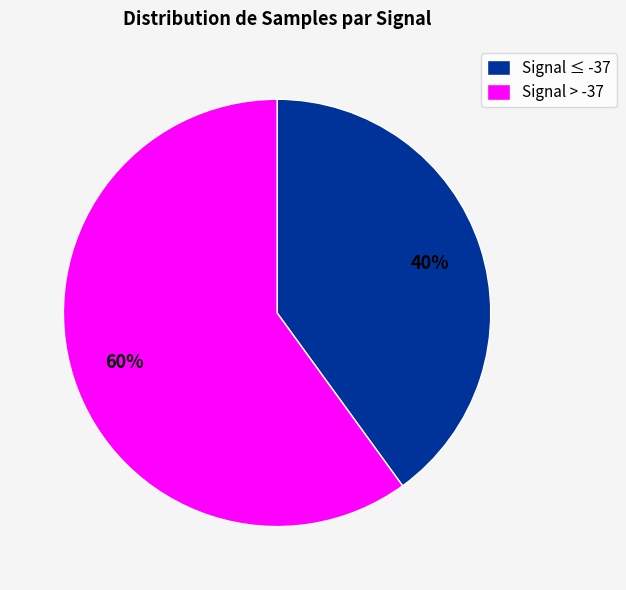

How many segments does this pie chart have?

2